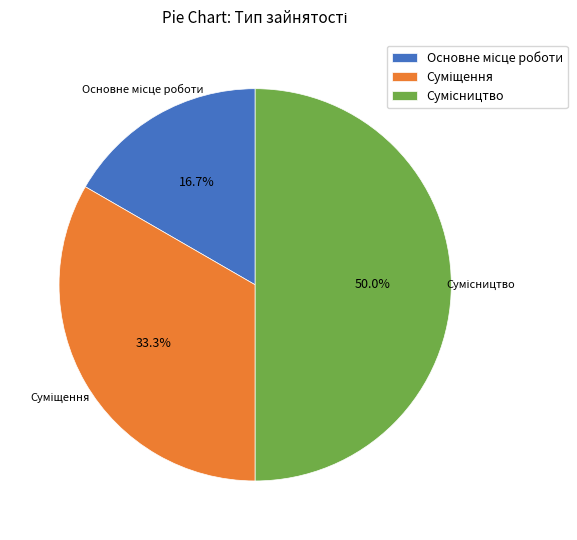

Which slice is the smallest?

Основне місце роботи